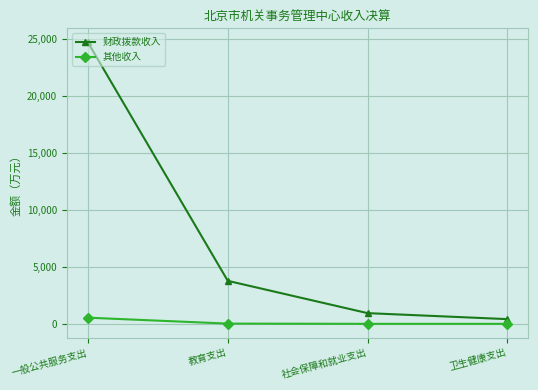

What is the sum of the 其他收入 values at 一般公共服务支出 and 卫生健康支出?

540.0